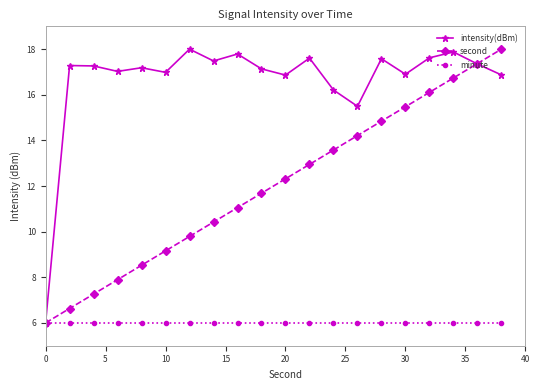

What is the value of the intensity(dBm) point at the 15th from the left?

17.6